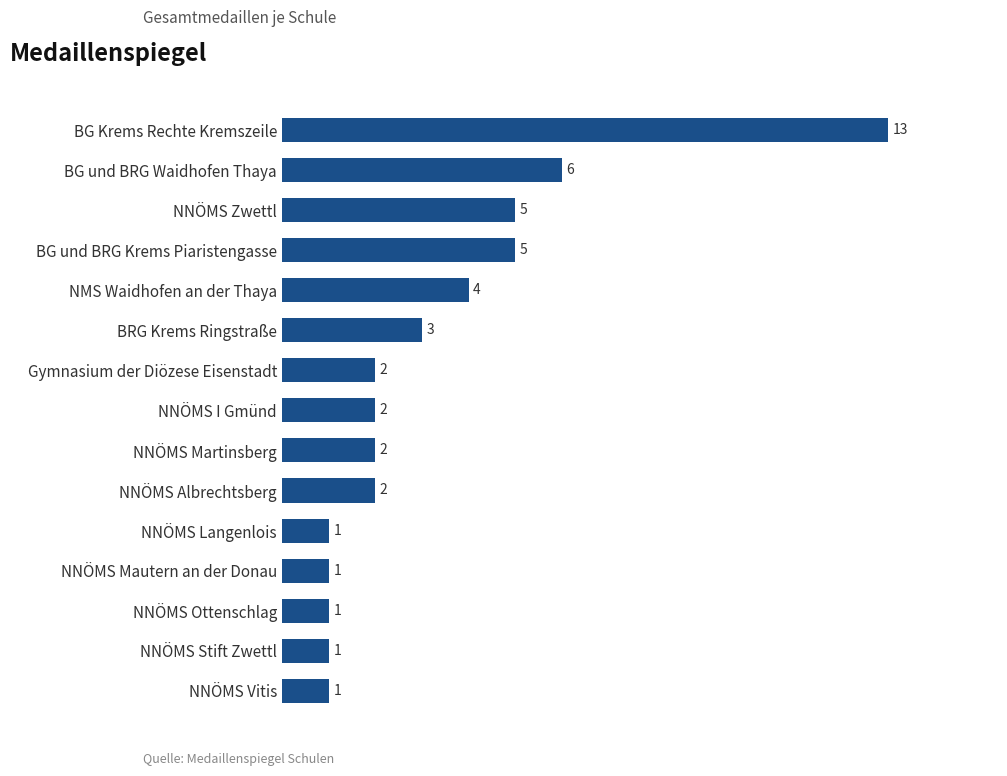

The value at NNÖMS I Gmünd is 3. True or false?

False